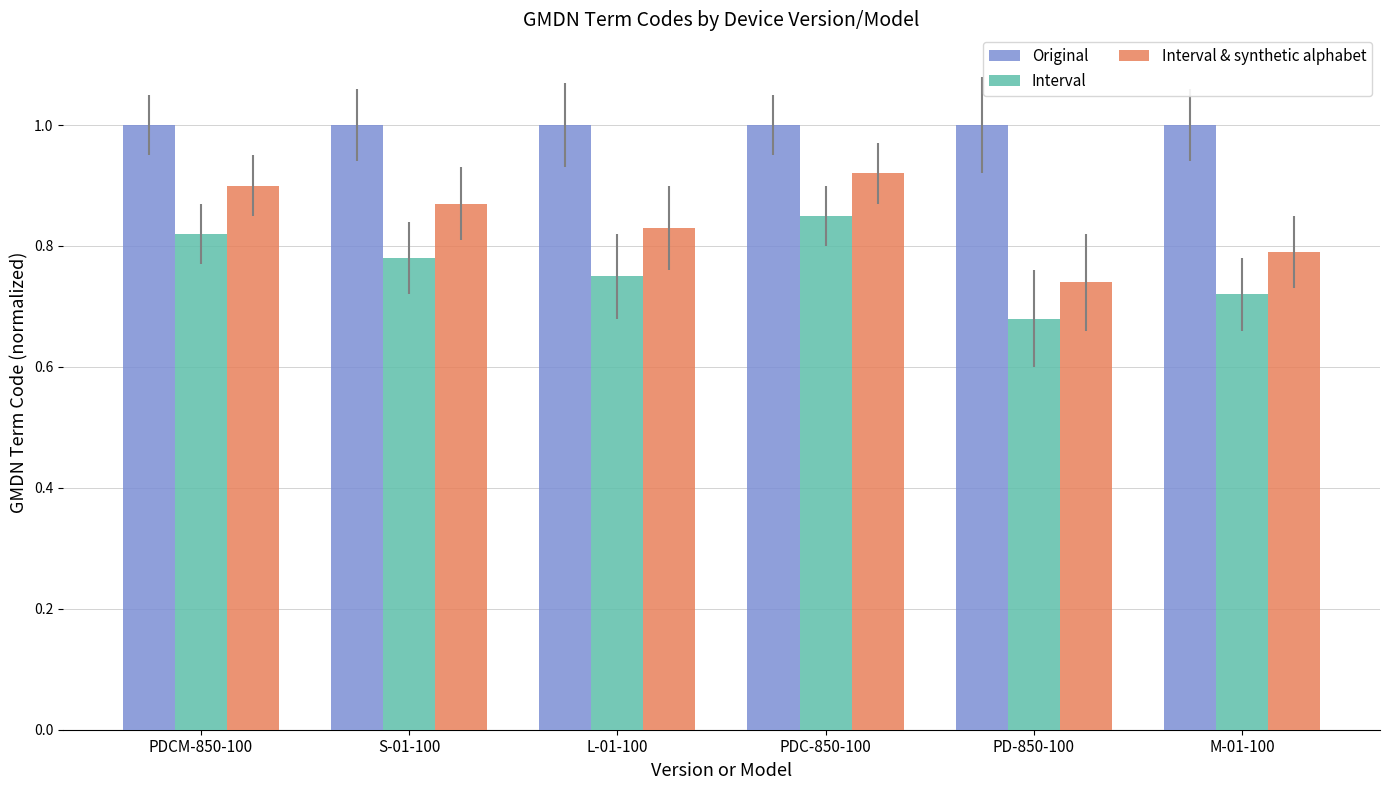

Are the bars grouped side by side (vs. stacked)?

Yes